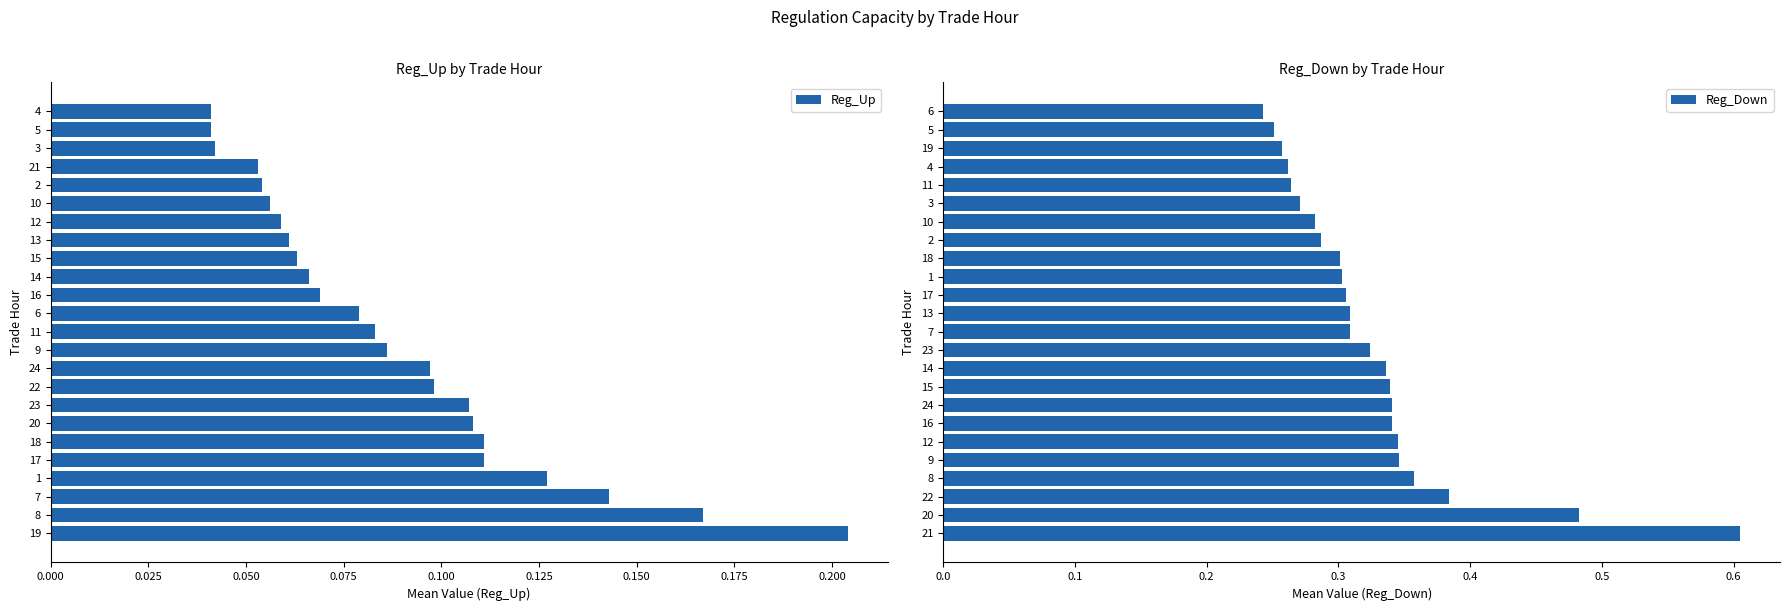

Rank the series by their average value, from highest to lowest.

Reg_Down, Reg_Up